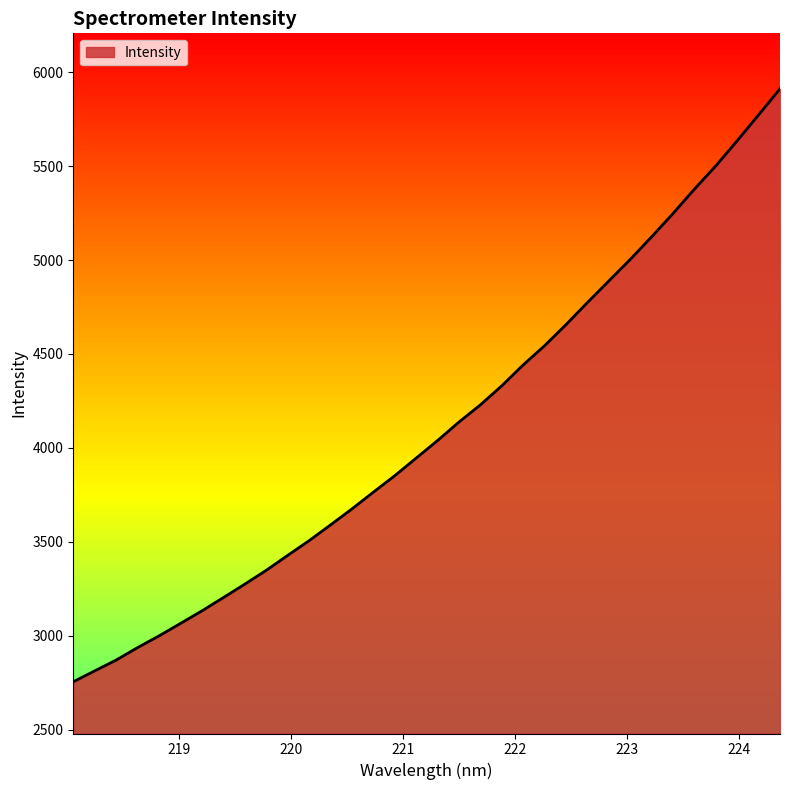

What is the minimum value shown in the chart?

2754.5